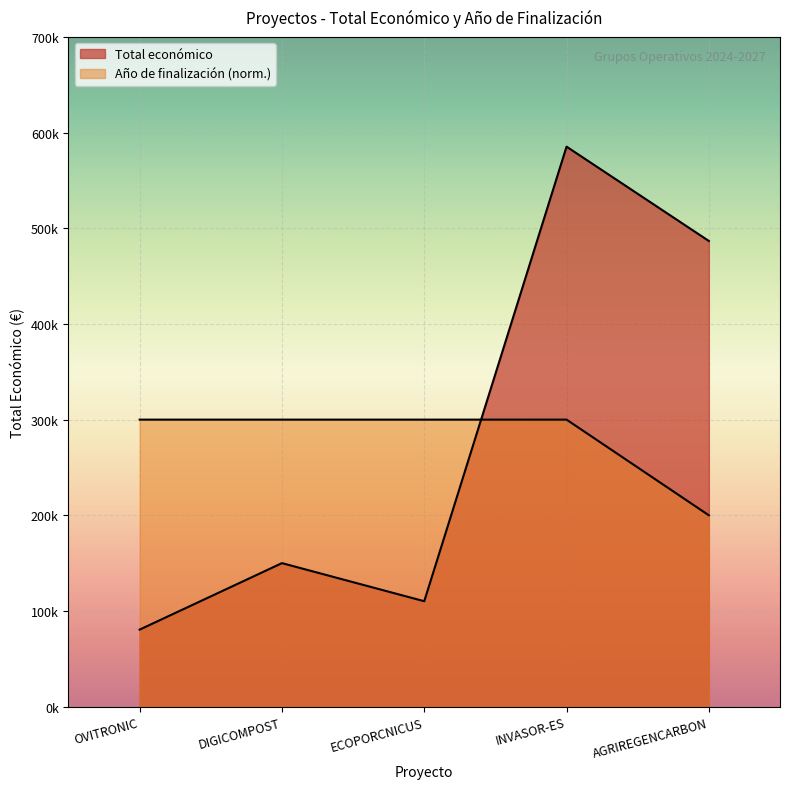

What is the value of the Año de finalización point at the 1st from the left?

300000